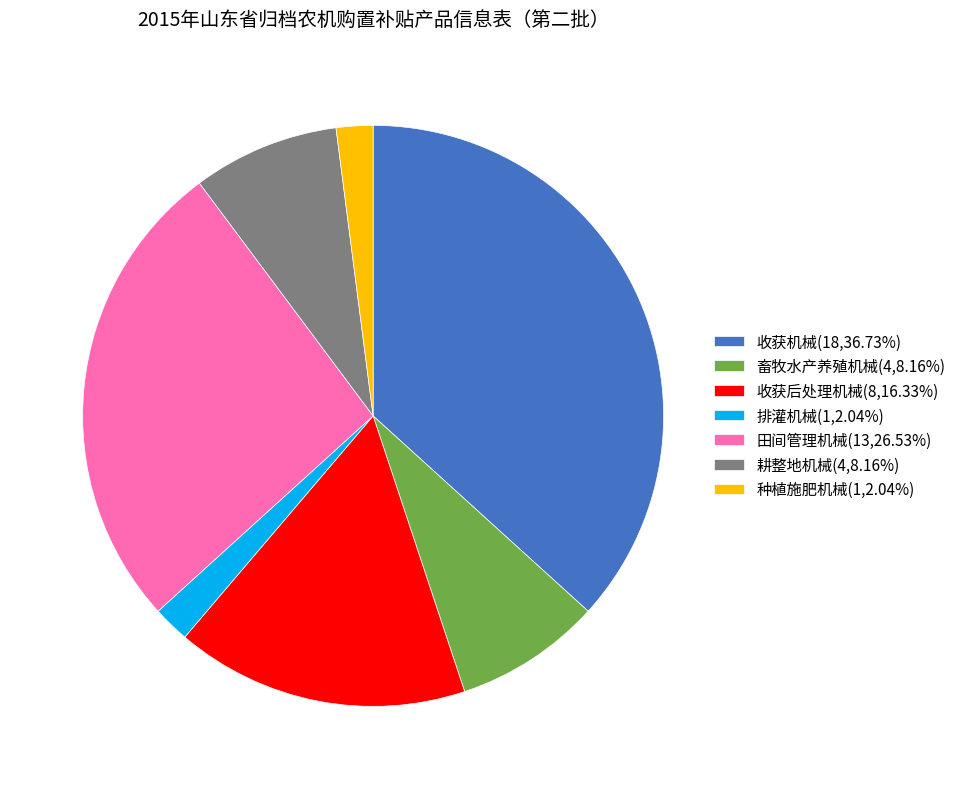

Is the sum of 收获机械(18,36.73%) and 排灌机械(1,2.04%) greater than half?

No